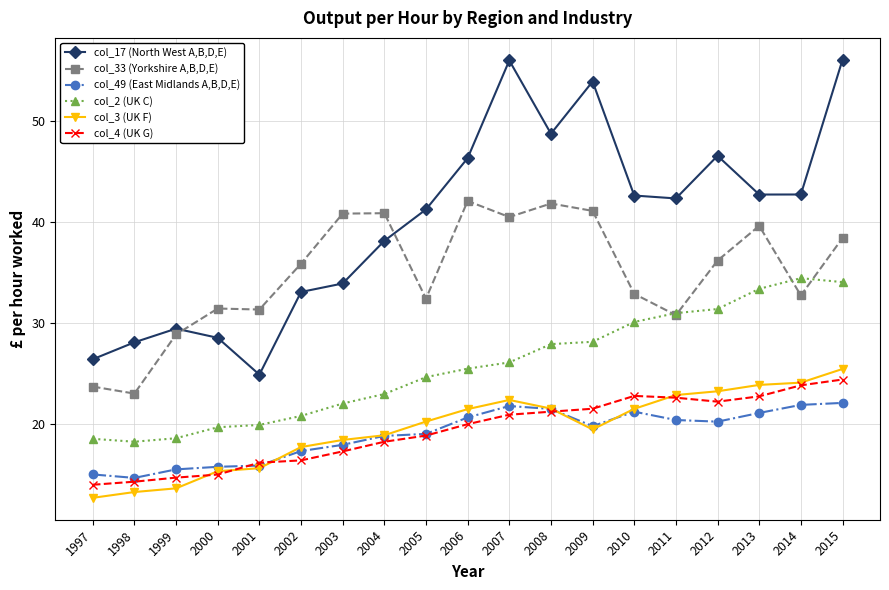

What is the sum of all col_4 (UK G) values?

367.7